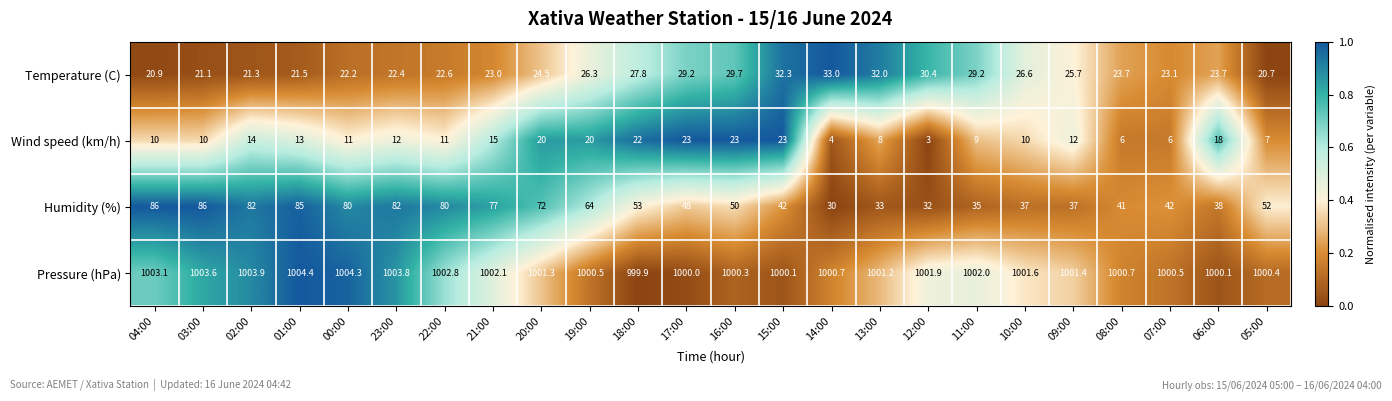

True or false: Pressure (hPa) has a value of 1003.6 at 03:00.

True